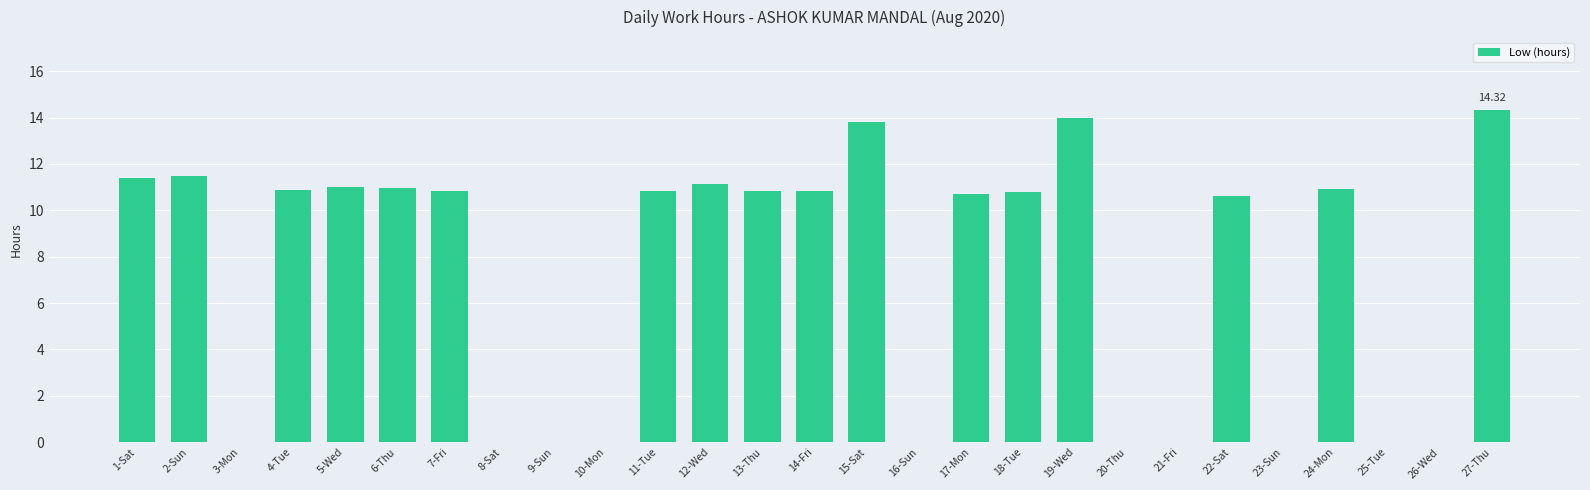

What is the sum of all values?

195.3